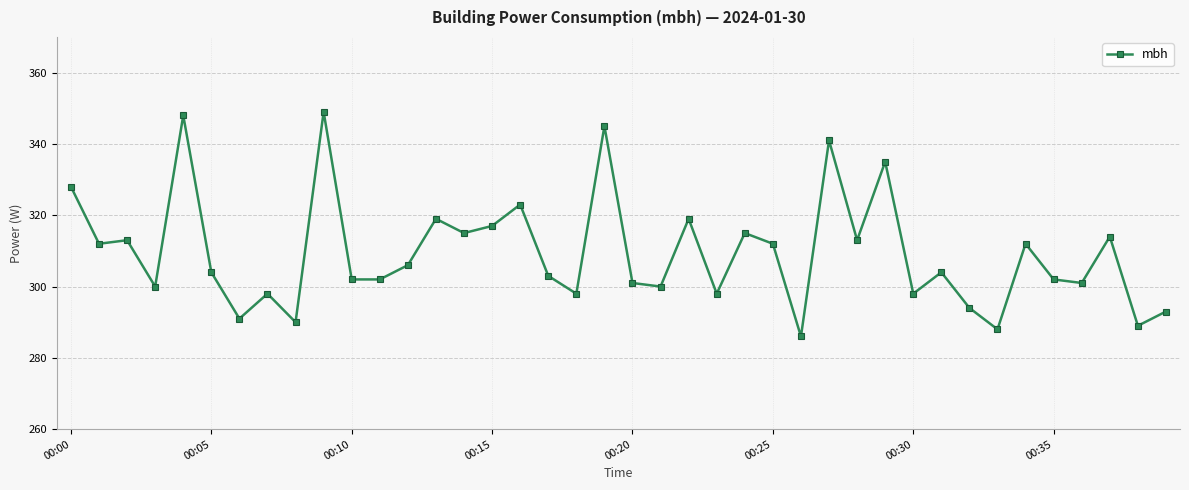

What is the value of the 4th point from the left?

300